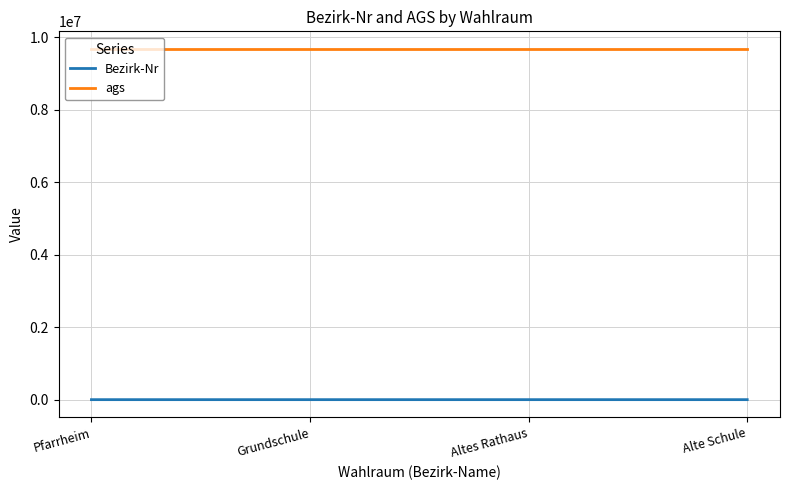

What are all the series names shown in the legend?

Bezirk-Nr, ags